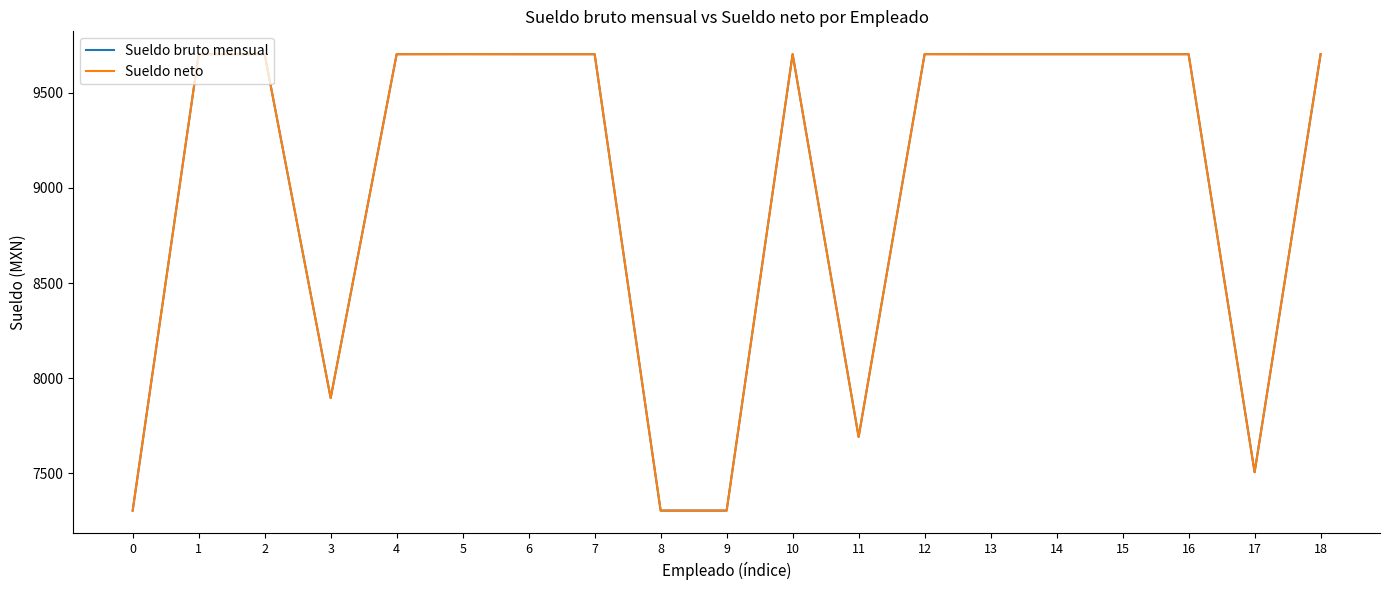

Reading left to right, what are all the values shown in this chart?

Sueldo bruto mensual: 0=7304.5	1=9702.0	2=9702.0	3=7896.0	4=9702.0	5=9702.2	6=9702.0	7=9702.0	8=7304.4	9=7304.5	10=9702.0	11=7691.8	12=9702.2	13=9702.0	14=9702.0	15=9702.0	16=9702.0	17=7506.1	18=9702.0
Sueldo neto: 0=7304.5	1=9702.0	2=9702.0	3=7896.0	4=9702.0	5=9702.2	6=9702.0	7=9702.0	8=7304.4	9=7304.5	10=9702.0	11=7691.8	12=9702.2	13=9702.0	14=9702.0	15=9702.0	16=9702.0	17=7506.1	18=9702.0